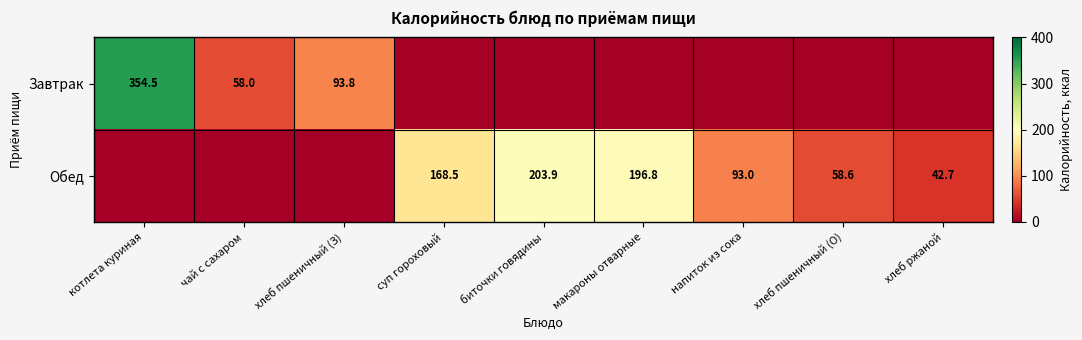

The value of Завтрак at хлеб пшеничный (З) is 93.8. True or false?

True